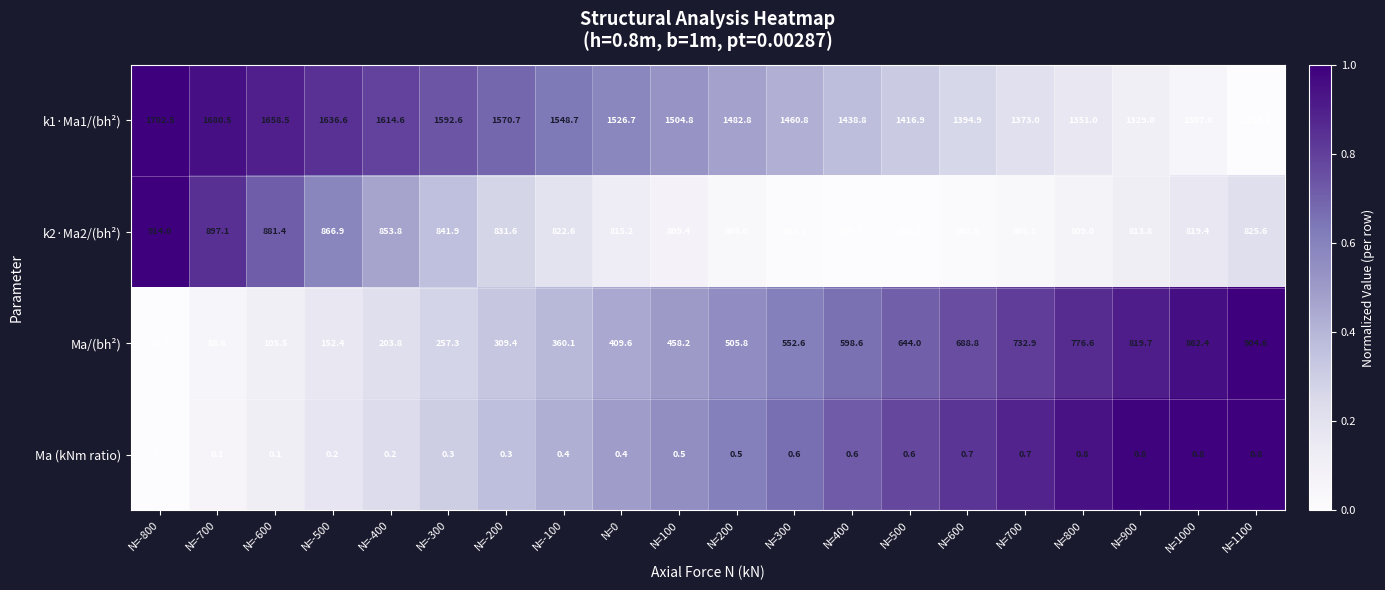

Is it true that k1·Ma1/(bh²) equals 1548.7 at N=-100?

True